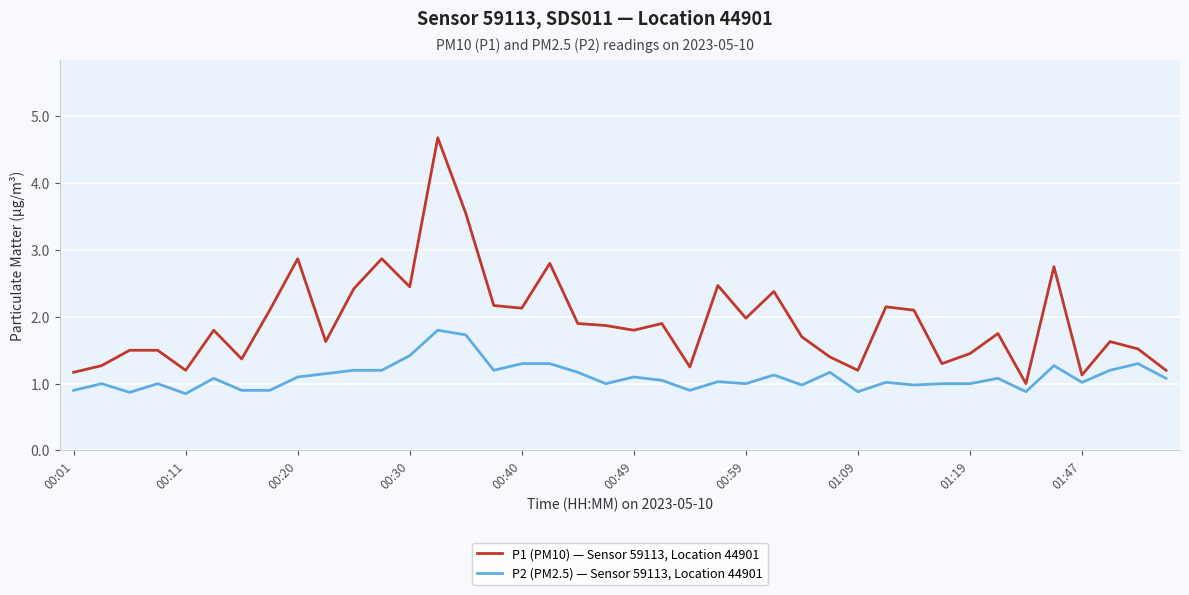

What is the difference between the maximum and minimum values in the P1 (PM10) — Sensor 59113, Location 44901 series?

3.7